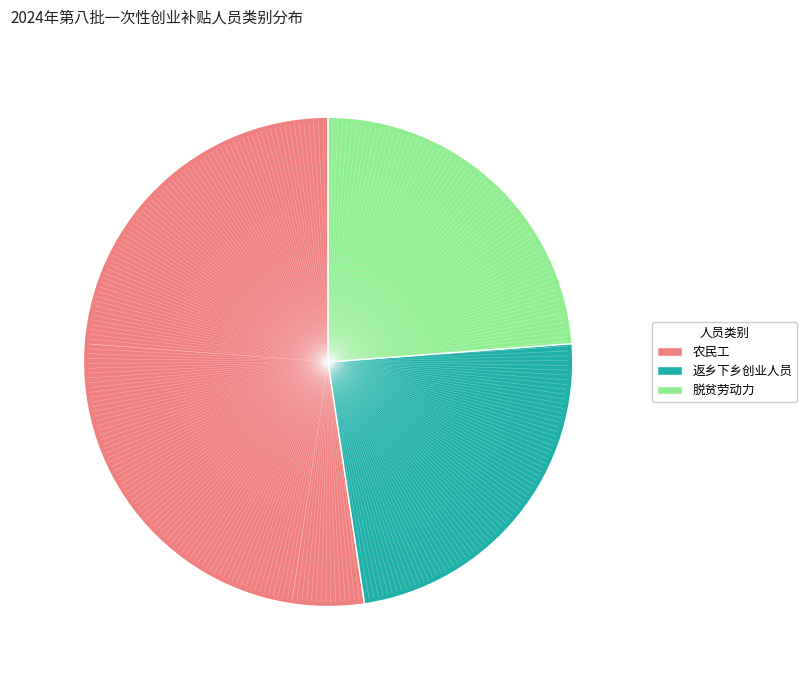

True or false: 农民工 accounts for 40% of the total.

False